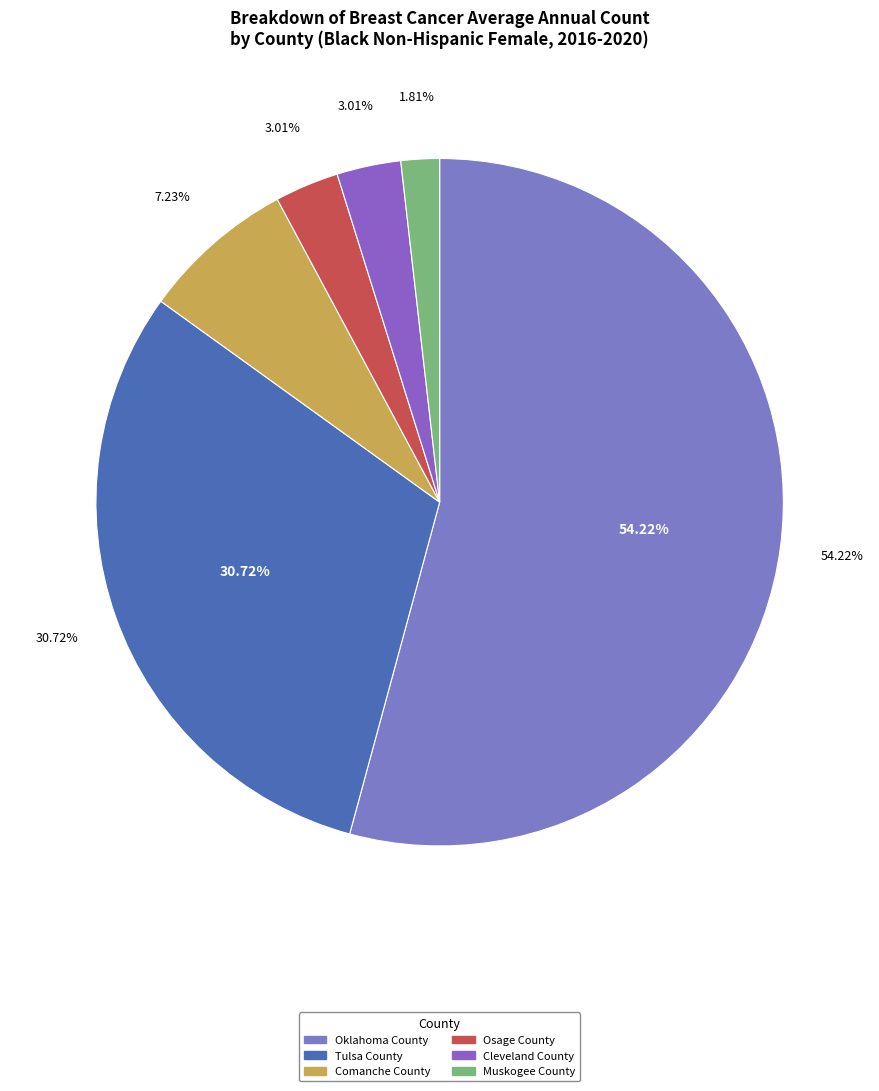

To the nearest percent, what is the combined percentage of Oklahoma County and Muskogee County?

56%